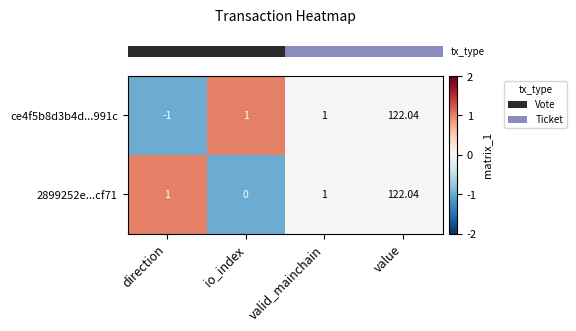

How many values in the 2899252e...cf71 series are below 1?

1